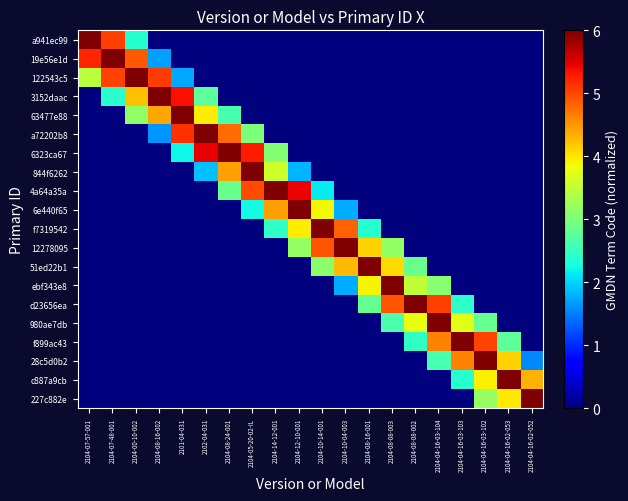

What is the difference between the highest and lowest values at 2104-00-10-002?

6.0